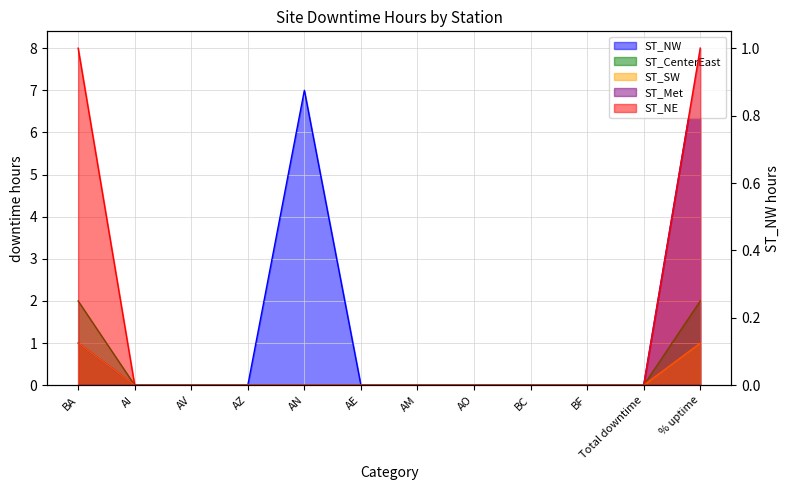

What is the maximum value for ST_NW?

8